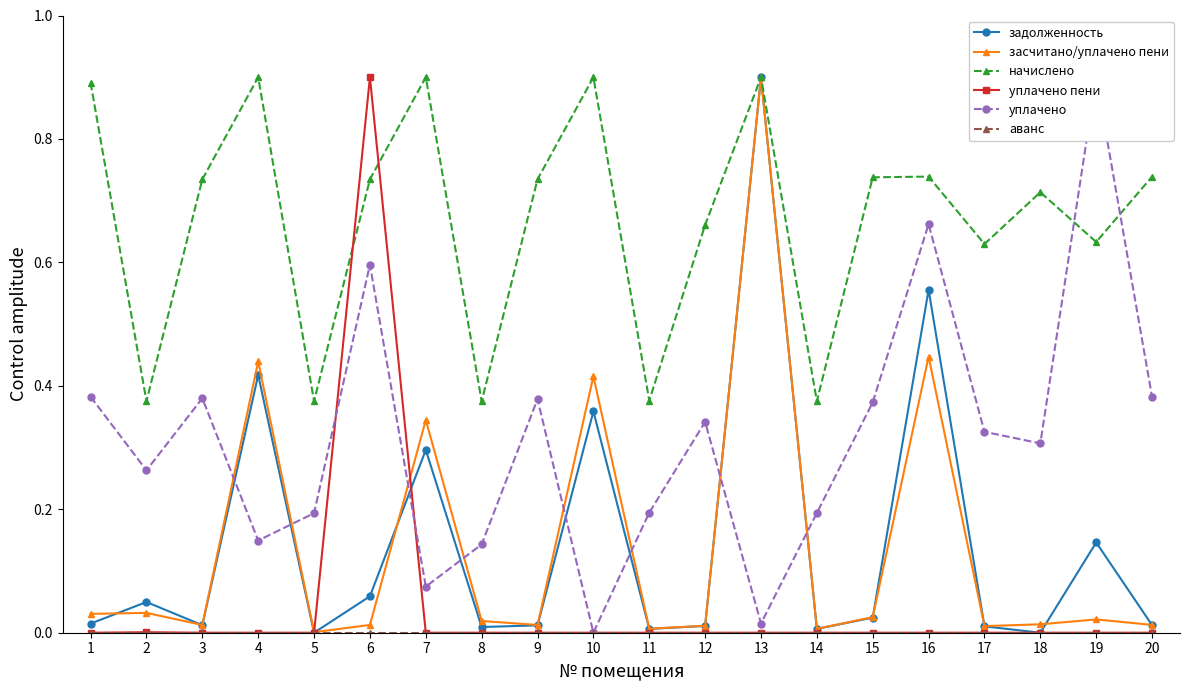

Between 3 and 12, which series saw the biggest shift?

начислено